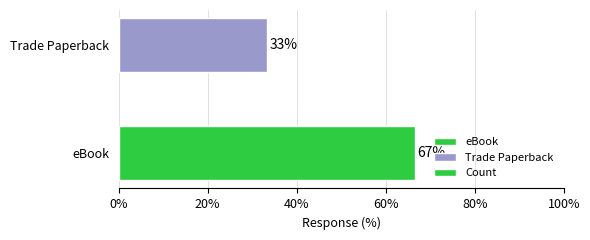

Are the bars grouped side by side (vs. stacked)?

No